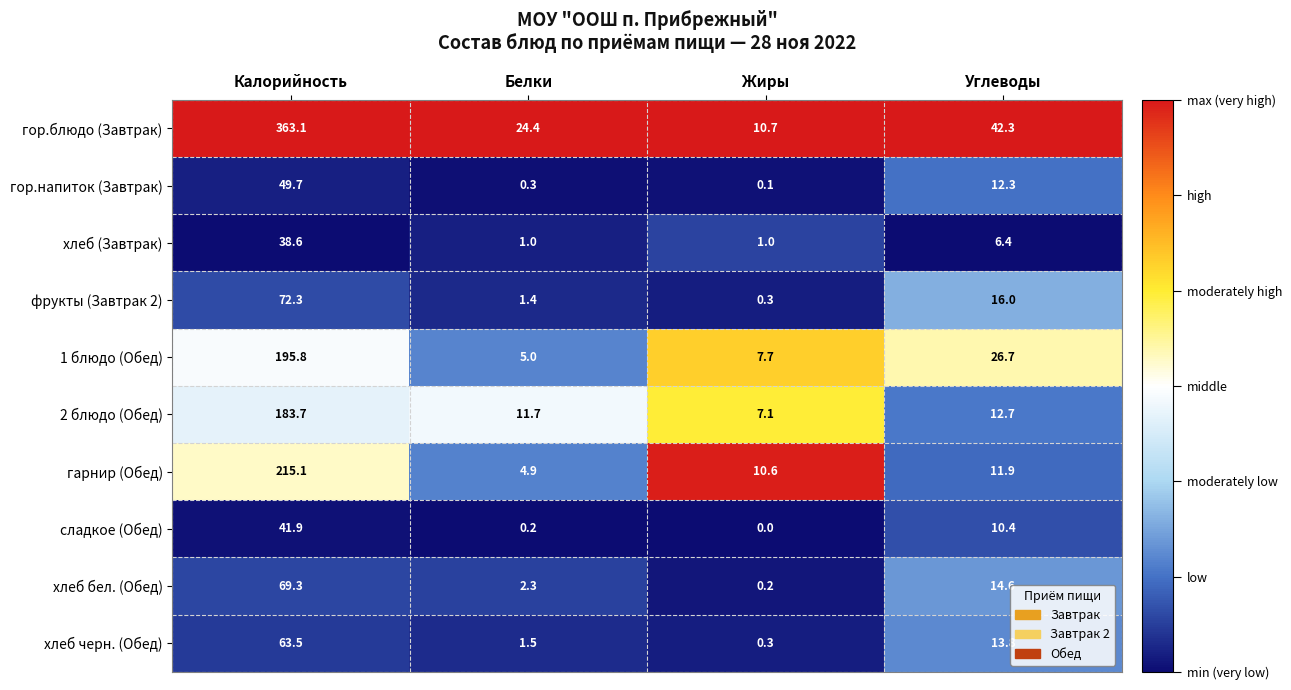

List the series in order of their peak value, lowest first.

хлеб (Завтрак), сладкое (Обед), гор.напиток (Завтрак), хлеб черн. (Обед), хлеб бел. (Обед), фрукты (Завтрак 2), 2 блюдо (Обед), 1 блюдо (Обед), гарнир (Обед), гор.блюдо (Завтрак)